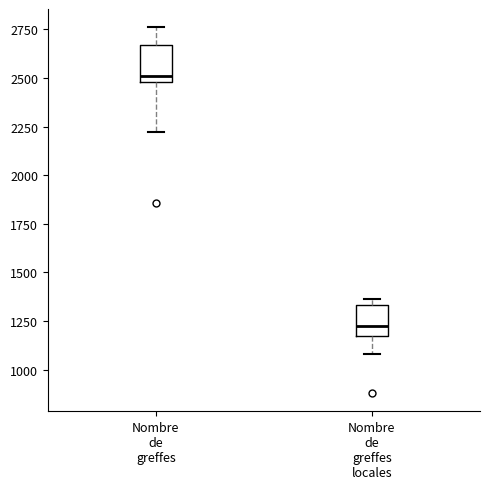

Reading left to right, transcribe this box plot: for each box, give where its median line is, the range the box spans, and where its two whiskers end, as read against the y-axis. The values are not printed on the chart, so give them approximately, as read against the axis.

Nombre de greffes: median 2500 (just above the box's lower edge), box 2500 to 2650, whiskers 2200 to 2750
Nombre de greffes locales: median 1250, box 1150 to 1350, whiskers 1100 to 1350 (just above the box's upper edge)